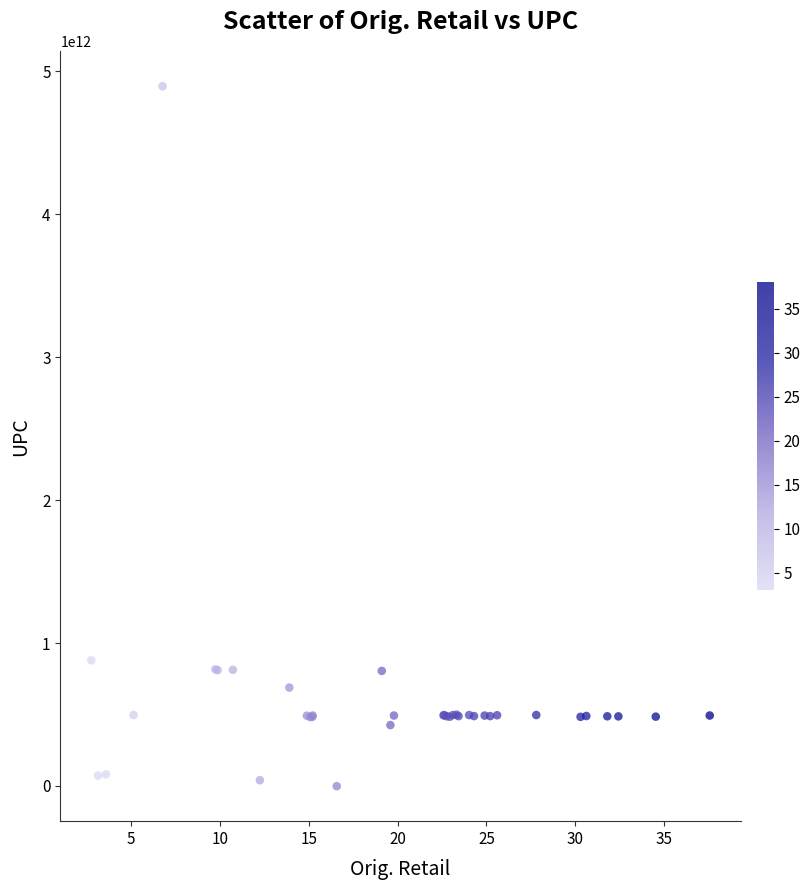

What Y value in the scatter plot is closest to 2447292847538?

878978853957.9